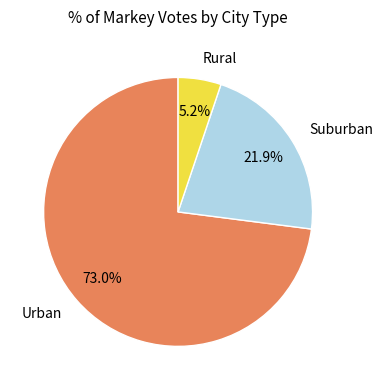

Does any single category account for the majority?

Yes